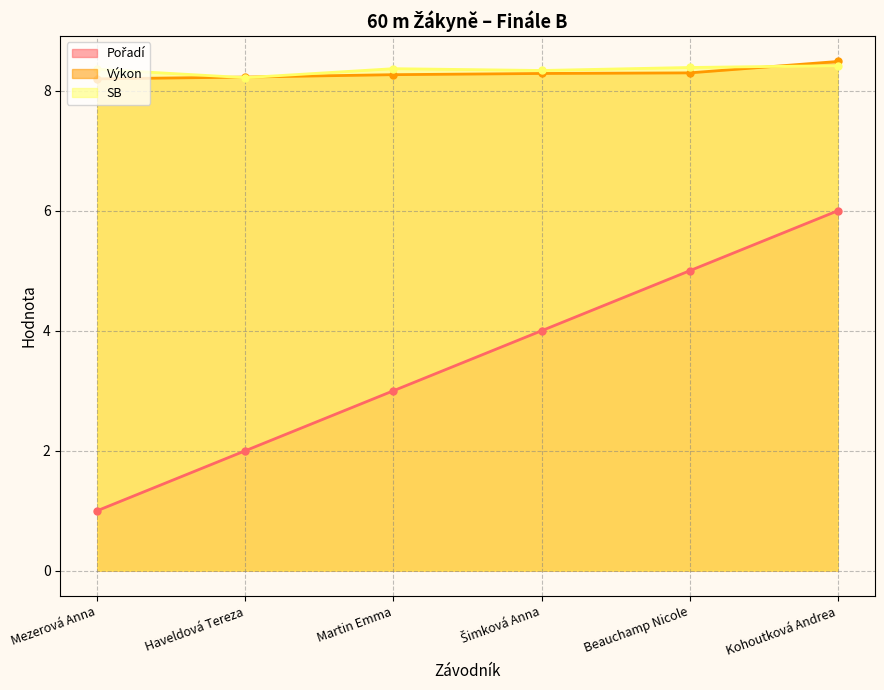

At how many categories does at least one series exceed 5?

6